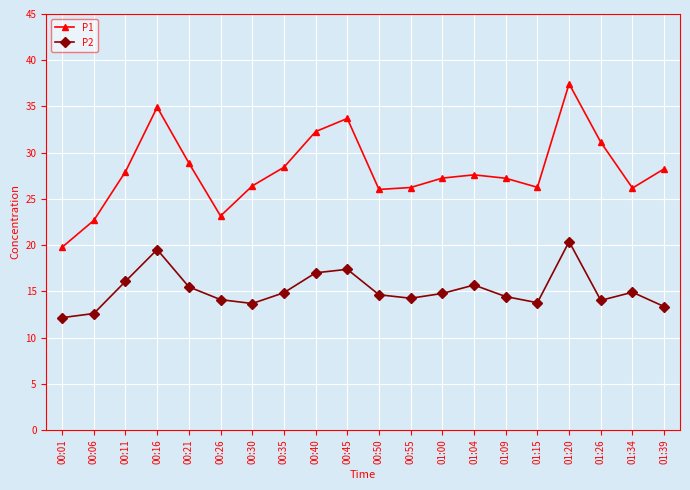

What is the total value across all series at 00:11?

44.0